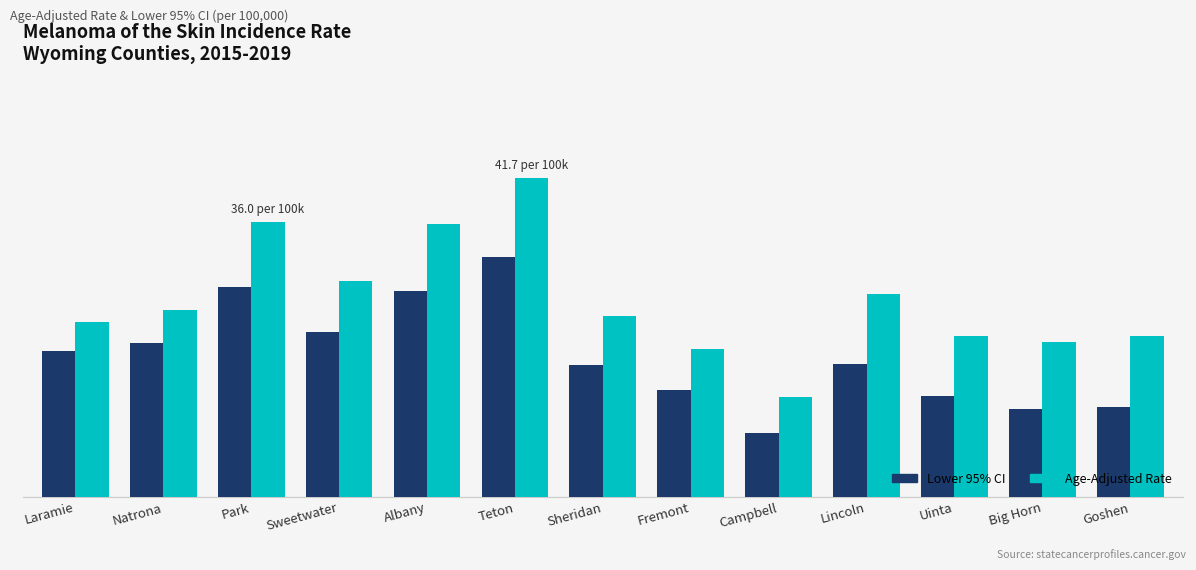

What are all the series names shown in the legend?

Lower 95% CI, Age-Adjusted Rate